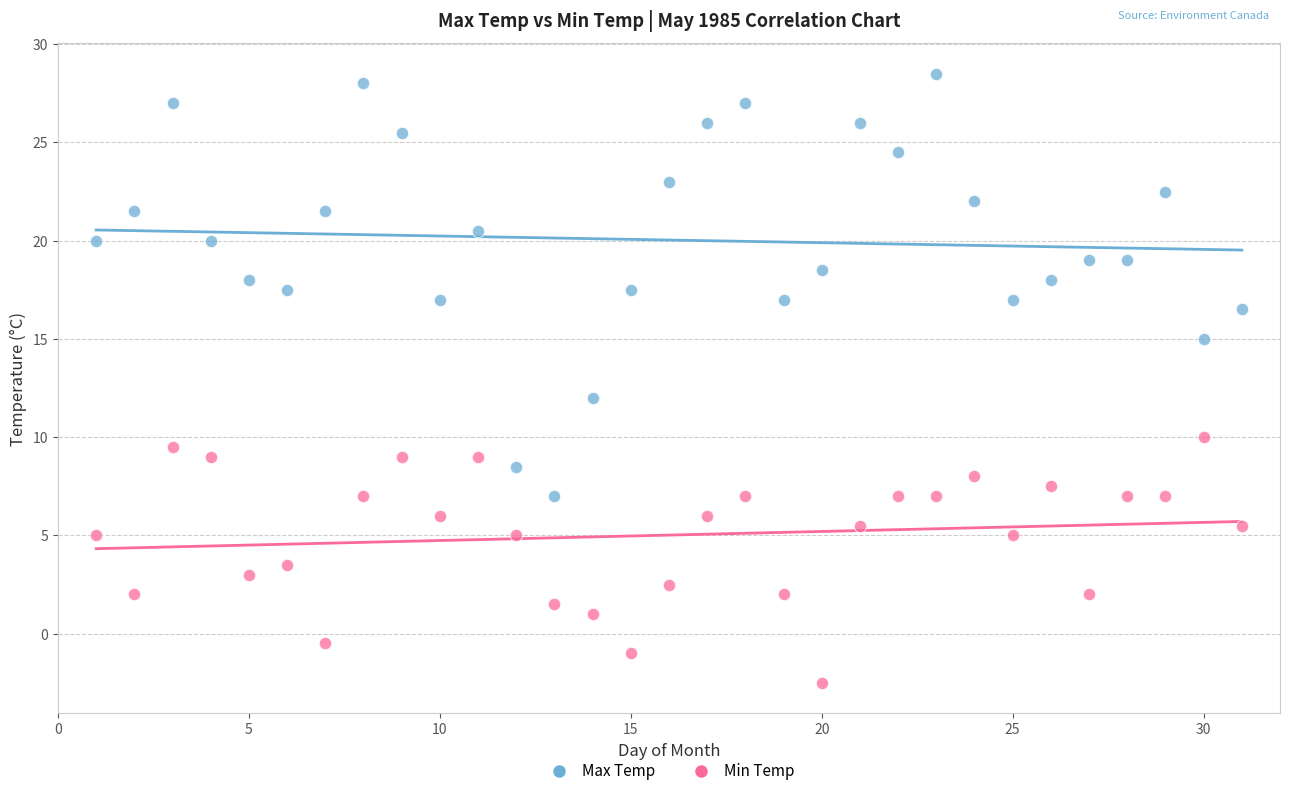

Which series contains the lowest Y value?

Min Temp